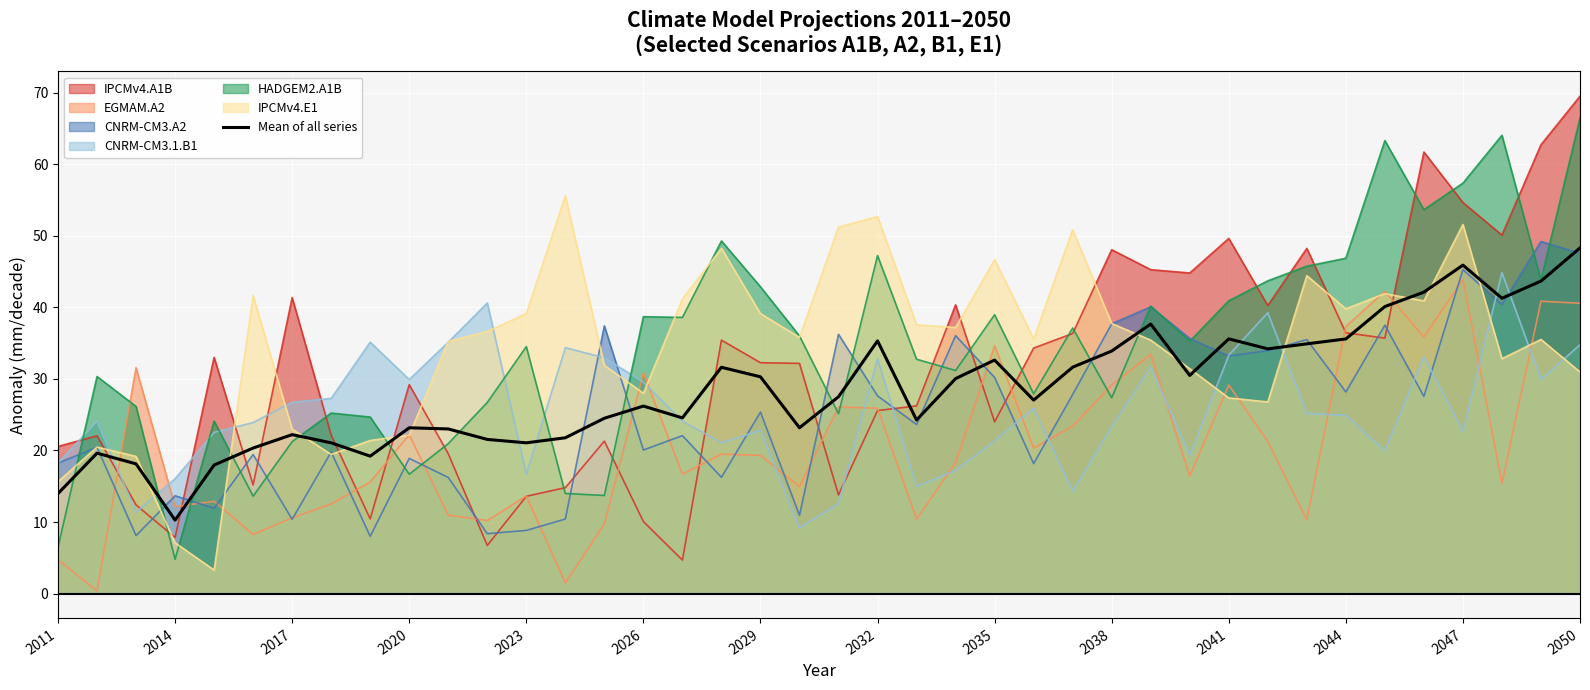

What is the greatest value displayed?

69.5